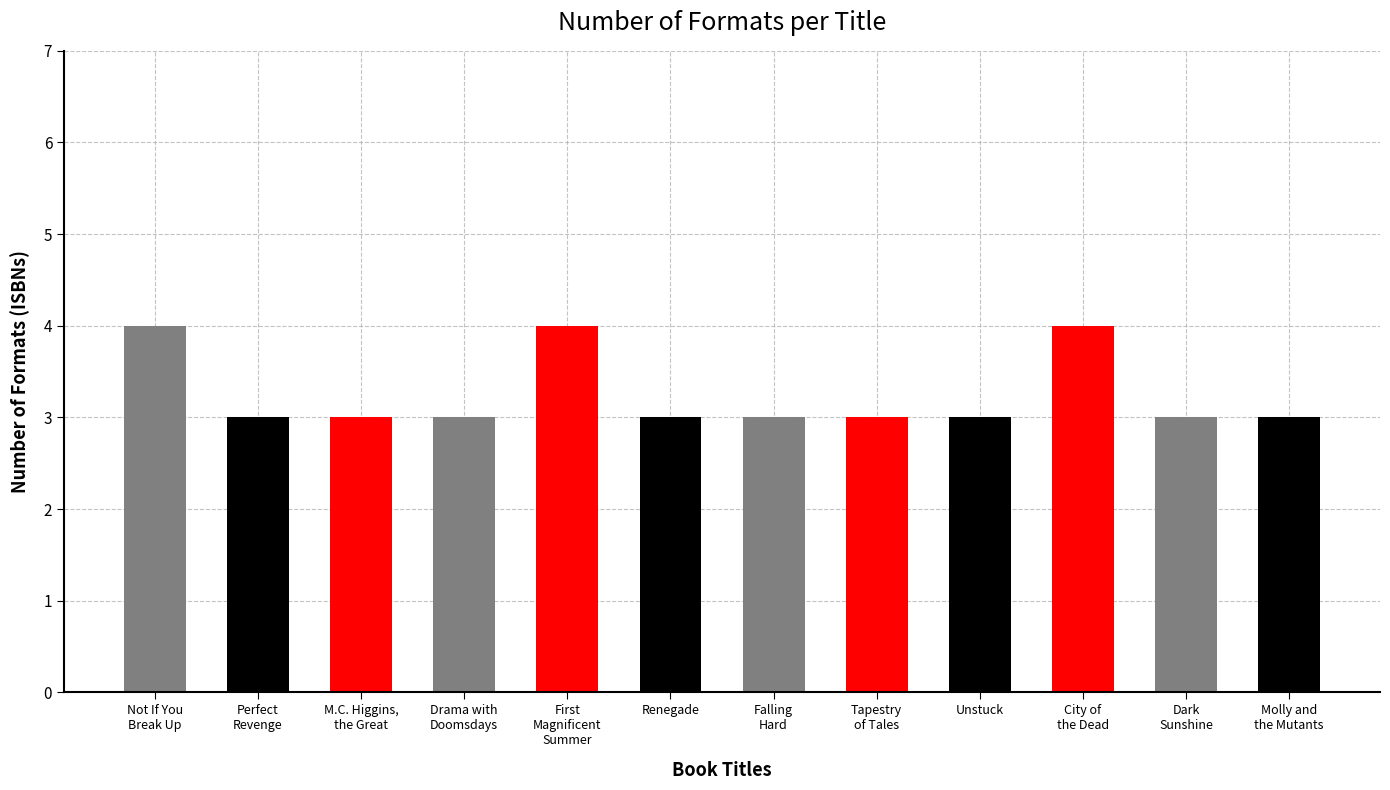

How many bars are there in total?

12